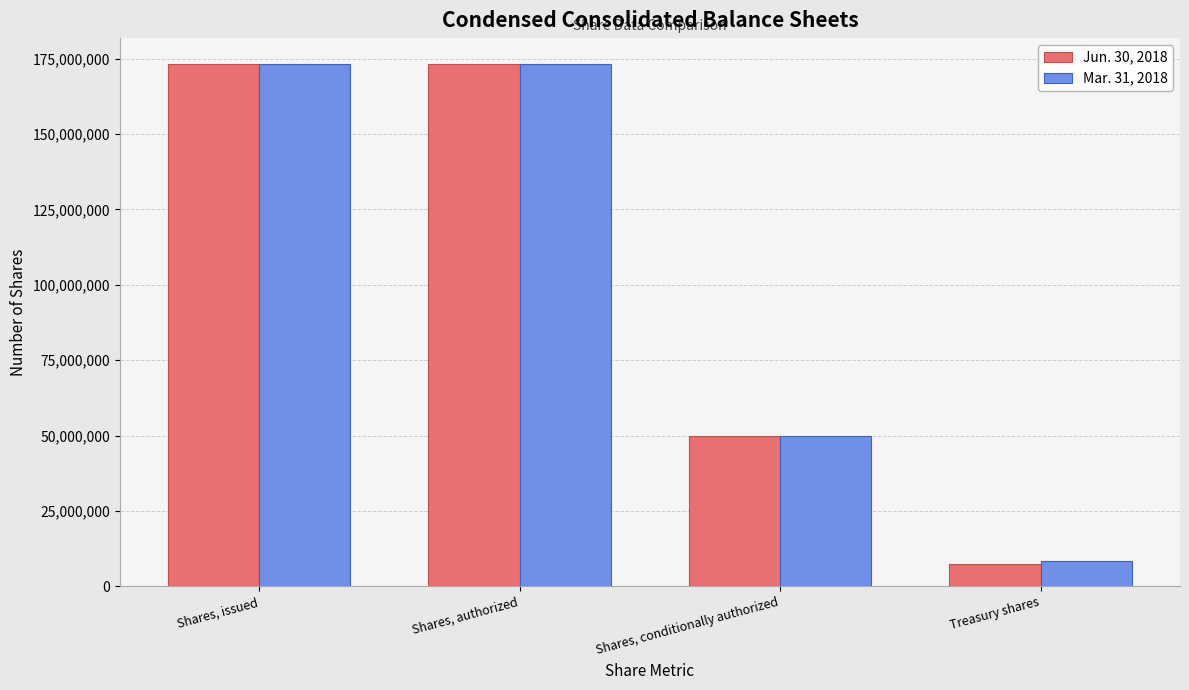

What is the total value across all series at Shares, conditionally authorized?

100000000